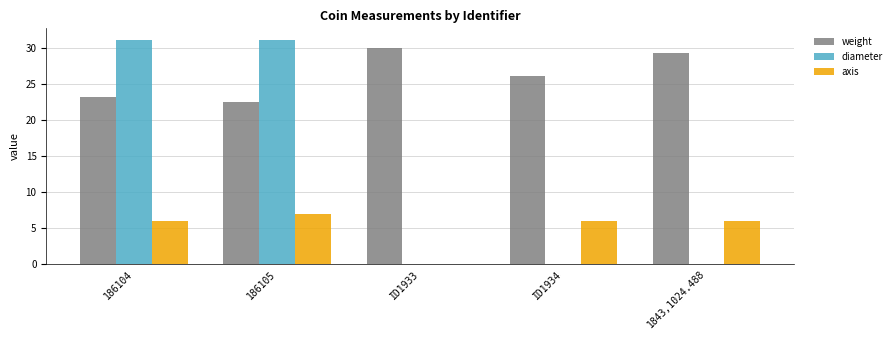

Are the bars horizontal?

No